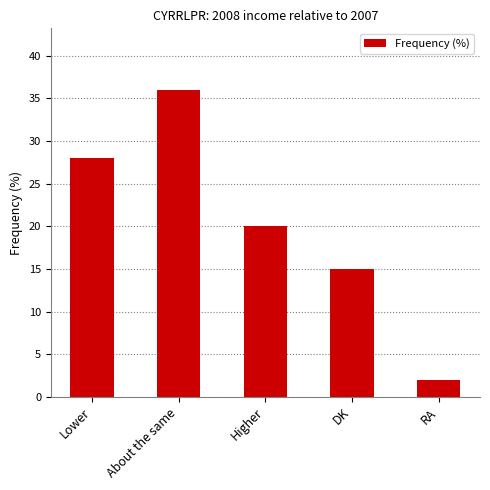

What is the change in value from Higher to DK?

-5